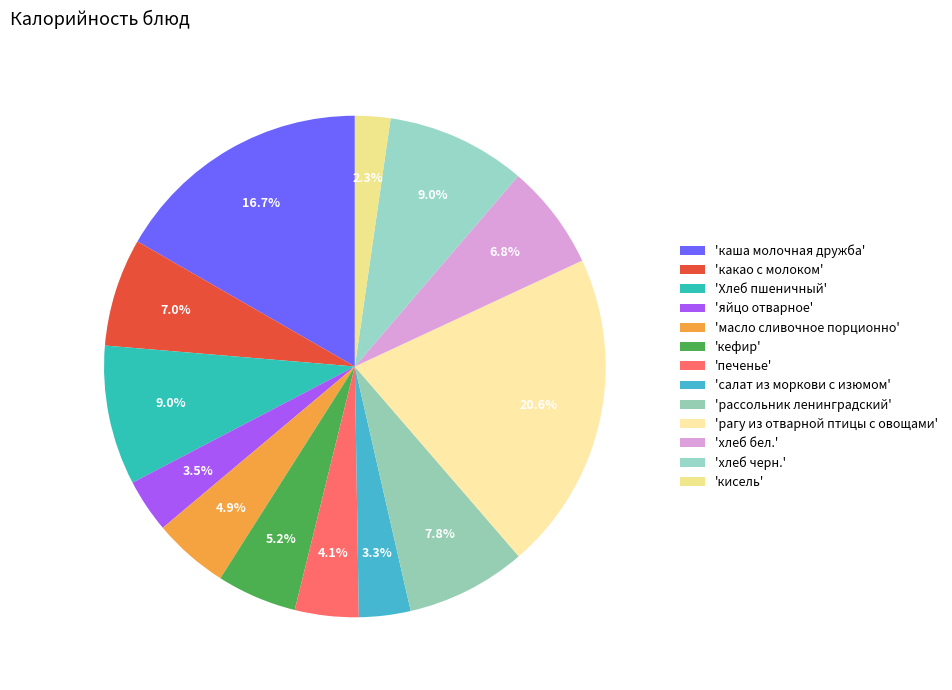

How many segments does this pie chart have?

13